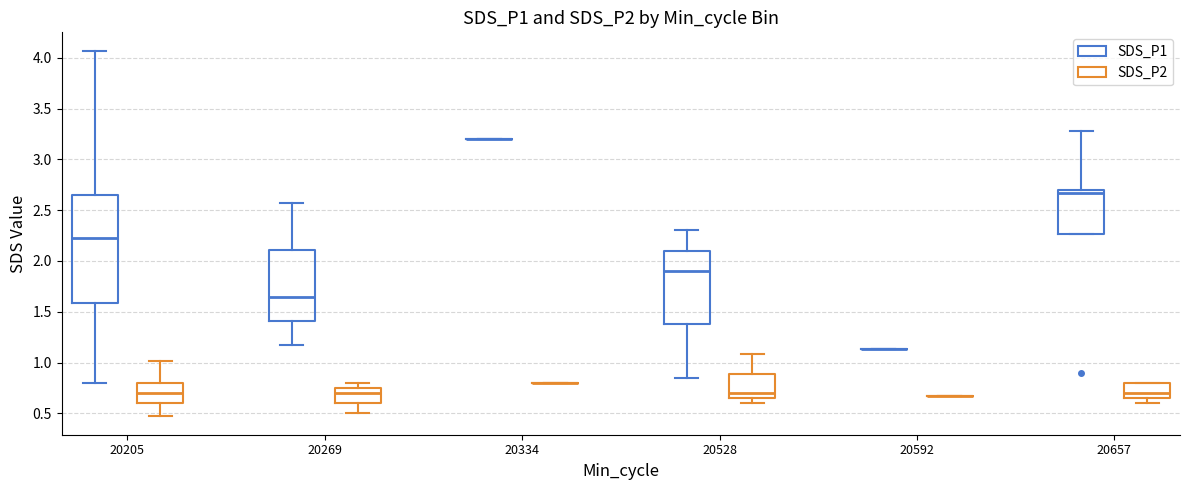

Reading left to right, transcribe this box plot: for each box, give where its median line is, the range the box spans, and where its two whiskers end, as read against the y-axis. The values are not printed on the chart, so give them approximately, as read against the axis.

20205 (SDS_P1): median 2.25, box 1.60 to 2.65, whiskers 0.80 to 4.05
20205 (SDS_P2): median 0.70, box 0.60 to 0.80, whiskers 0.45 to 1.00
20269 (SDS_P1): median 1.65, box 1.40 to 2.10, whiskers 1.15 to 2.55
20269 (SDS_P2): median 0.70, box 0.60 to 0.75, whiskers 0.50 to 0.80
20334 (SDS_P1): box collapsed to a line at 3.20, whiskers 3.20 to 3.20
20334 (SDS_P2): box collapsed to a line at 0.80, whiskers 0.80 to 0.80
20528 (SDS_P1): median 1.90, box 1.40 to 2.10, whiskers 0.85 to 2.30
20528 (SDS_P2): median 0.70, box 0.65 to 0.90, whiskers 0.60 to 1.10
20592 (SDS_P1): box collapsed to a line at 1.15, whiskers 1.15 to 1.15
20592 (SDS_P2): box collapsed to a line at 0.65, whiskers 0.65 to 0.65
20657 (SDS_P1): median 2.65, box 2.25 to 2.70, whiskers 2.25 to 3.30
20657 (SDS_P2): median 0.70, box 0.65 to 0.80, whiskers 0.60 to 0.80